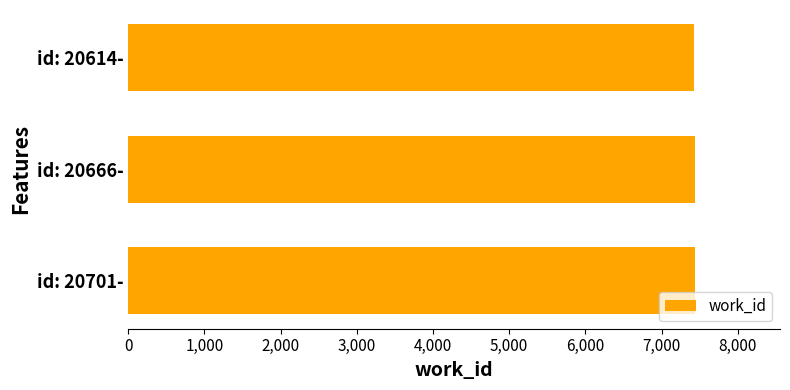

Does the chart contain any negative values?

No